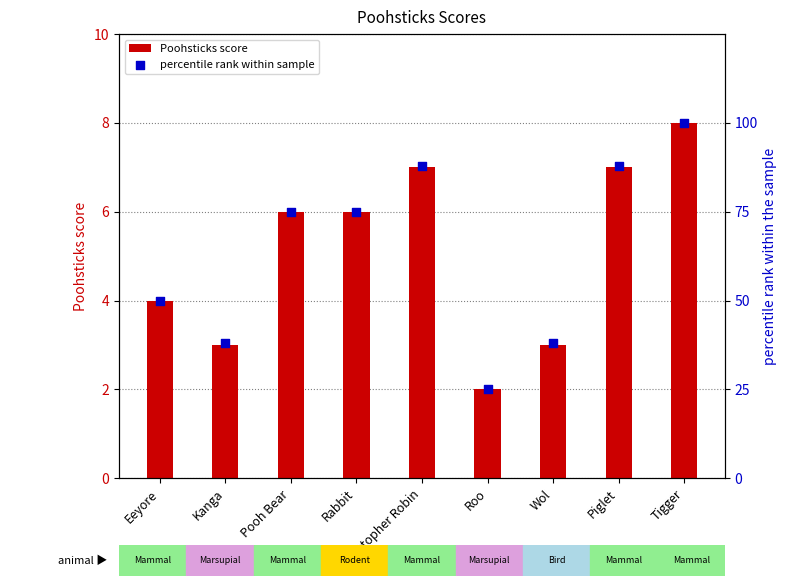

What are all the series names shown in the legend?

Poohsticks score, percentile rank within sample